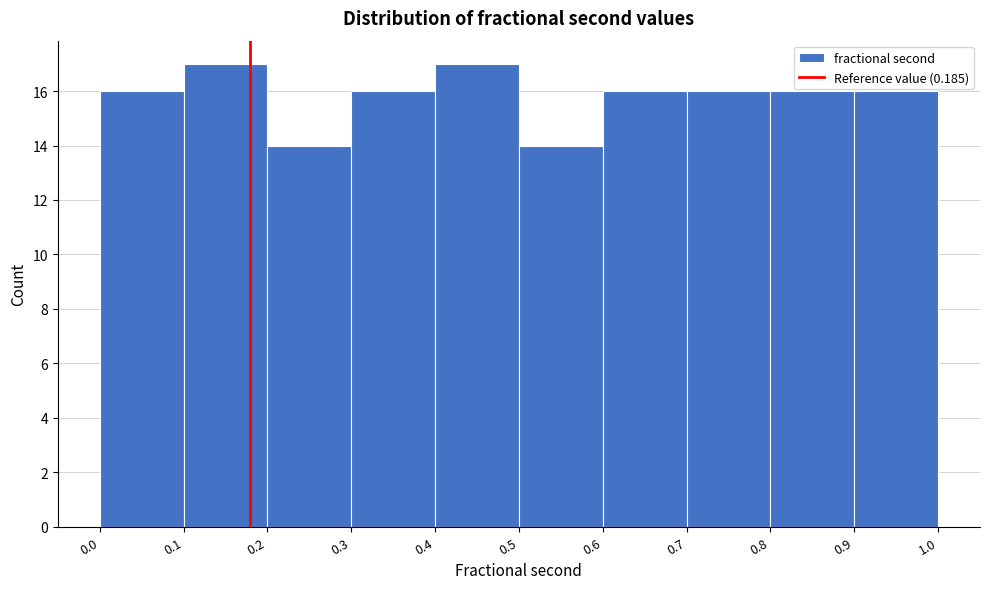

Reading left to right, list every bar in this chart as the range it spans on the x-axis followed by its height. The values are not printed on the chart, so give them approximately, as read against the axis.

0.0 to 0.1: 16
0.1 to 0.2: 17
0.2 to 0.3: 14
0.3 to 0.4: 16
0.4 to 0.5: 17
0.5 to 0.6: 14
0.6 to 0.7: 16
0.7 to 0.8: 16
0.8 to 0.9: 16
0.9 to 1.0: 16